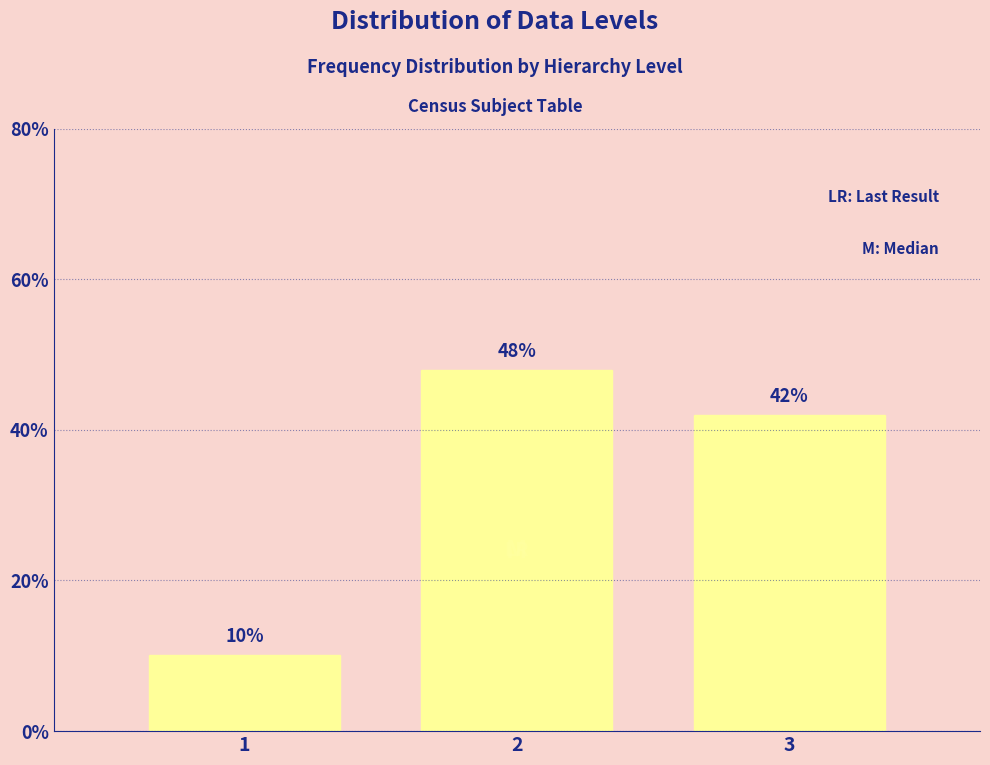

What is the average value?

33.3